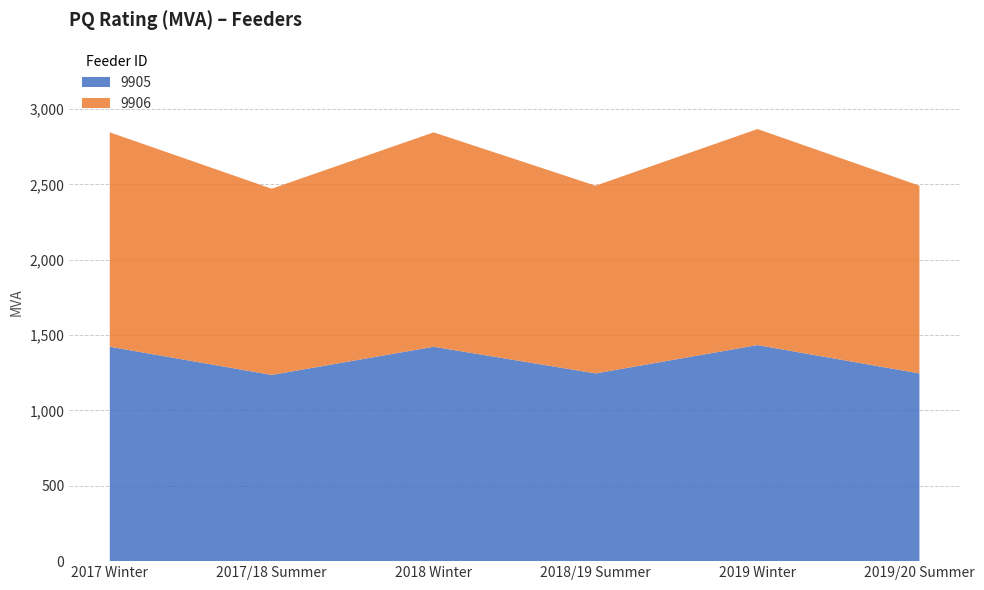

Reading right to left, transcribe all the data shown in this chart.

9905: 2019/20 Summer=1246	2019 Winter=1434	2018/19 Summer=1246	2018 Winter=1423	2017/18 Summer=1236	2017 Winter=1423
9906: 2019/20 Summer=1246	2019 Winter=1434	2018/19 Summer=1246	2018 Winter=1423	2017/18 Summer=1236	2017 Winter=1423